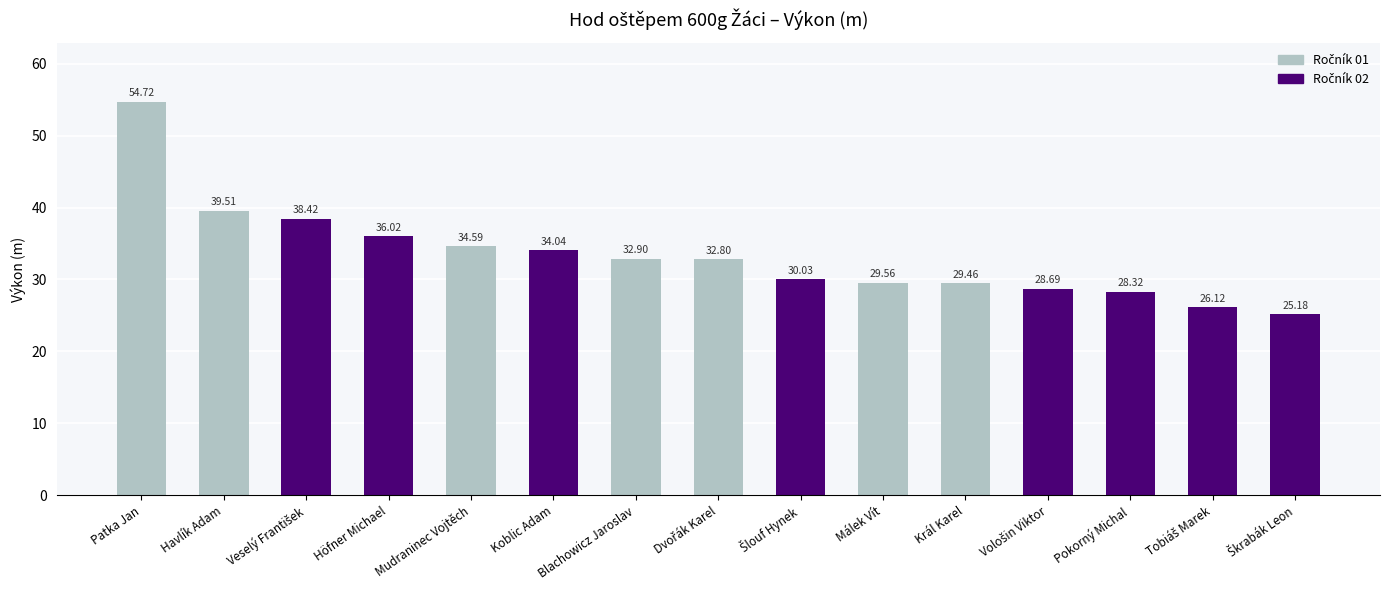

Reading left to right, extract all data points from this chart.

54.7	39.5	38.4	36.0	34.6	34.0	32.9	32.8	30.0	29.6	29.5	28.7	28.3	26.1	25.2